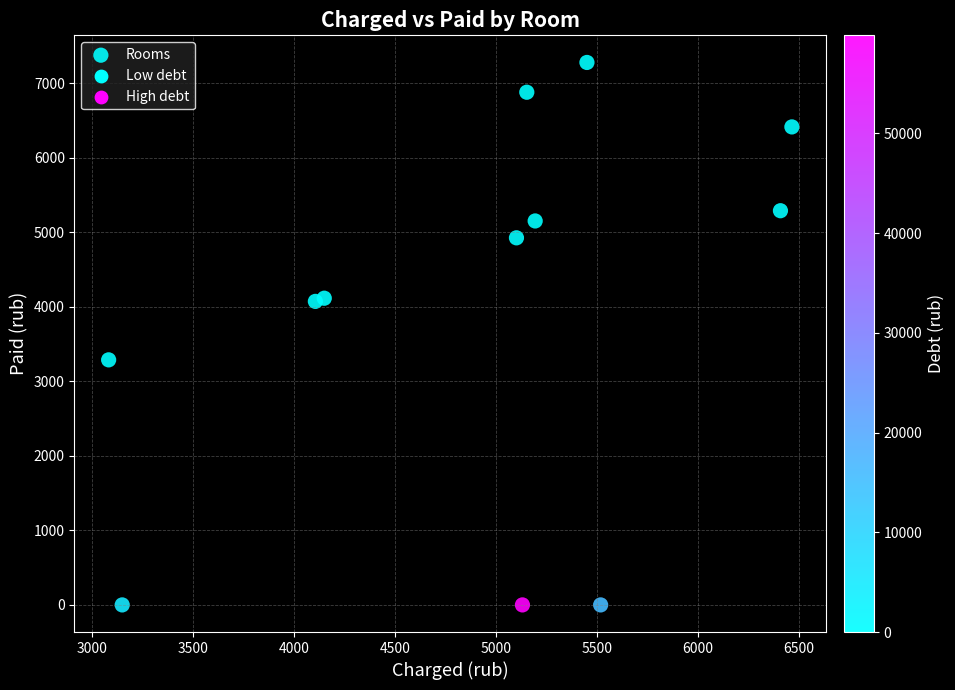

What is the range of X values (max minus min)?

3386.3